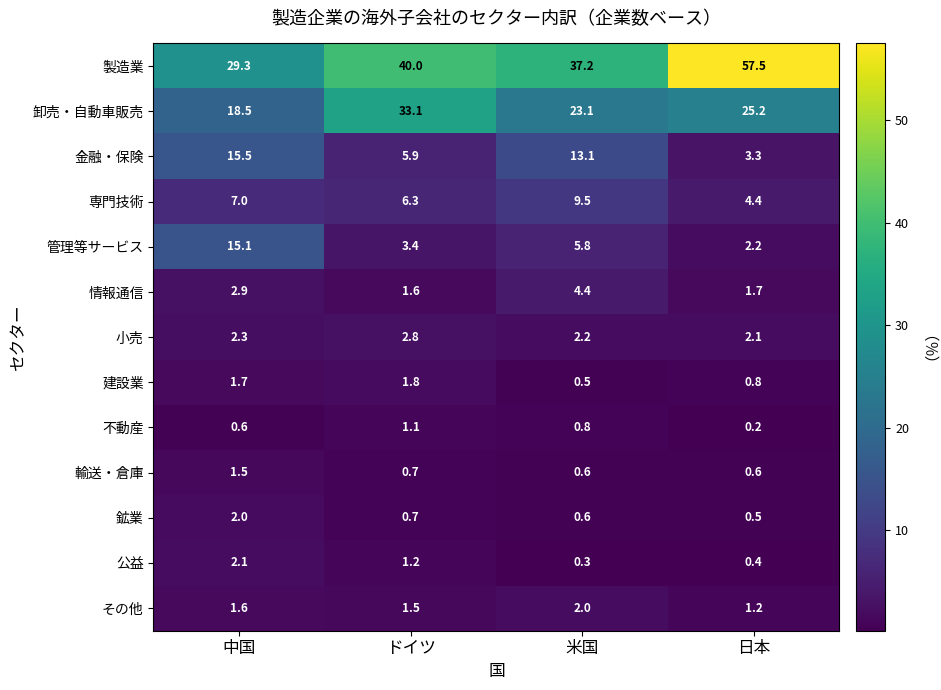

The 金融・保険 series shows 3.3 at 日本. True or false?

True